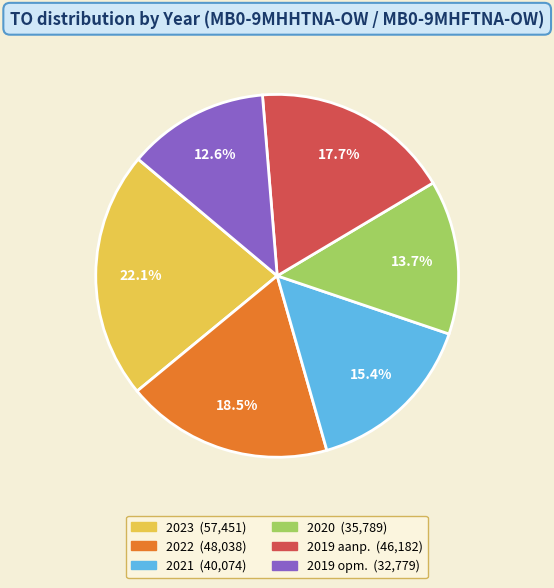

How many slices are in this pie chart?

6